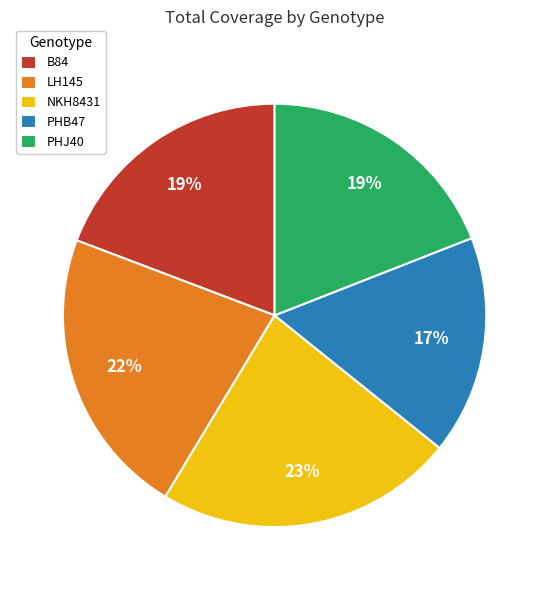

How many segments does this pie chart have?

5